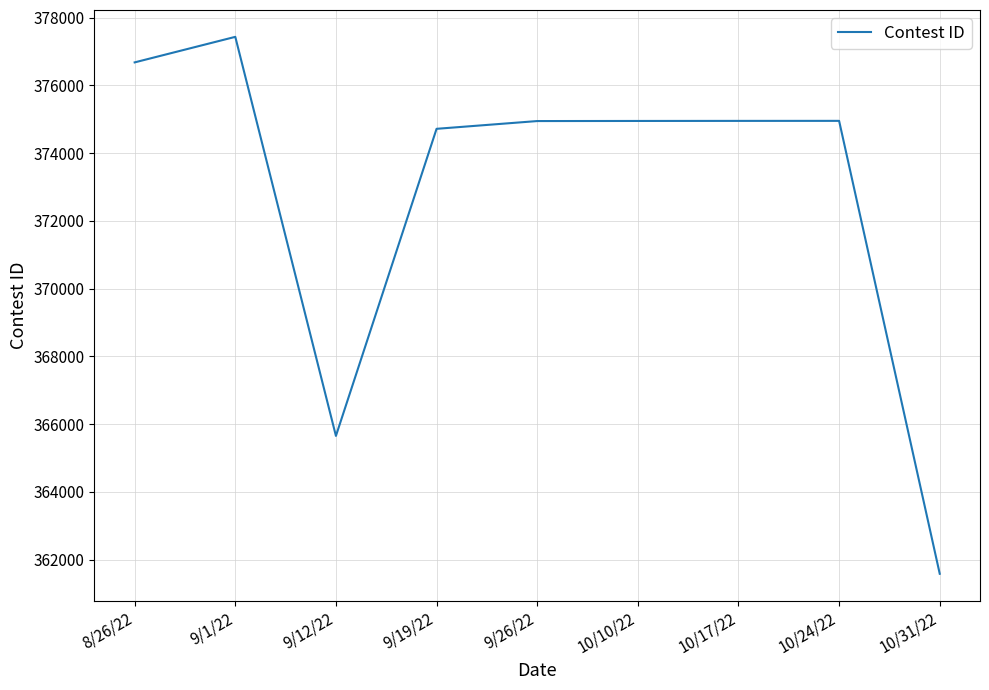

What is the difference between the values at 9/12/22 and 10/24/22?

9300